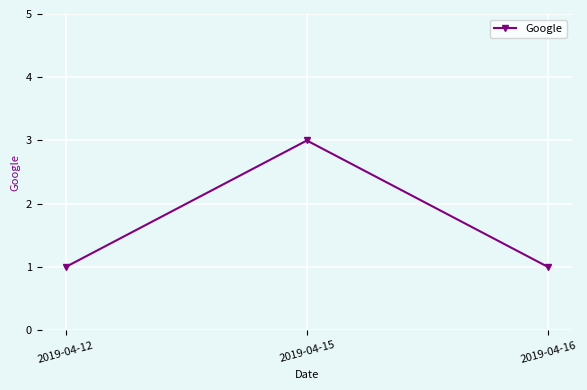

What is the average value?

2